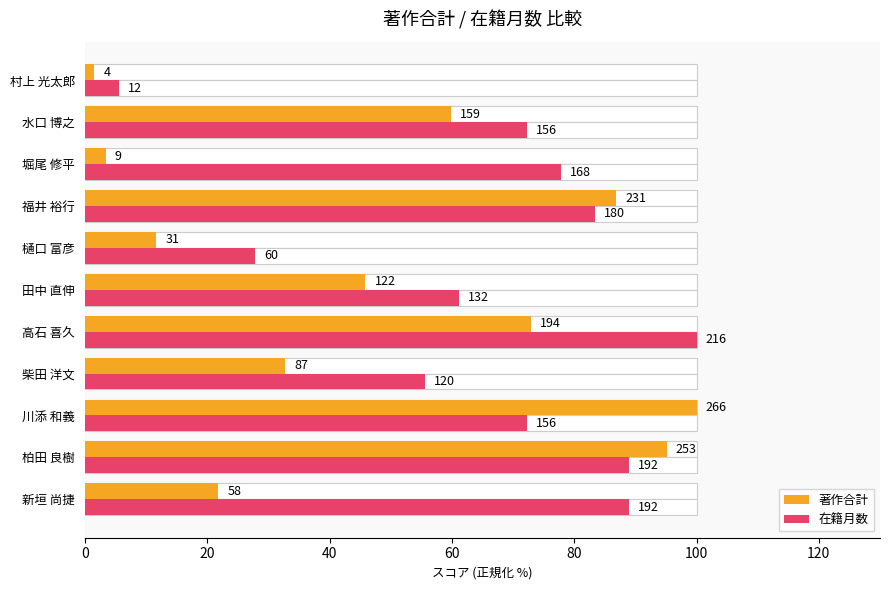

What is the label of the 8th bar from the right?

柴田 洋文